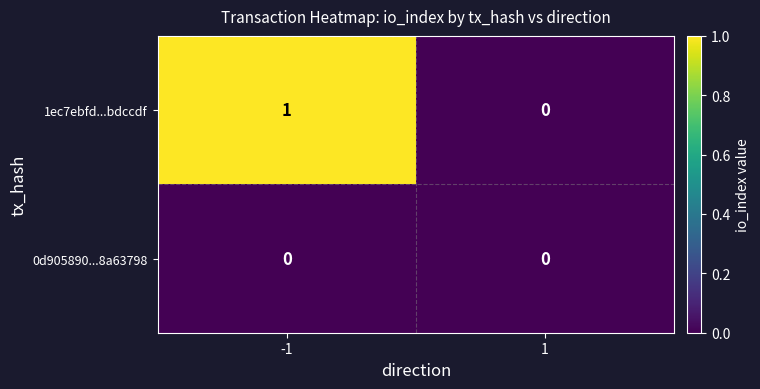

True or false: 0d905890...8a63798 has a value of 0 at -1.

True